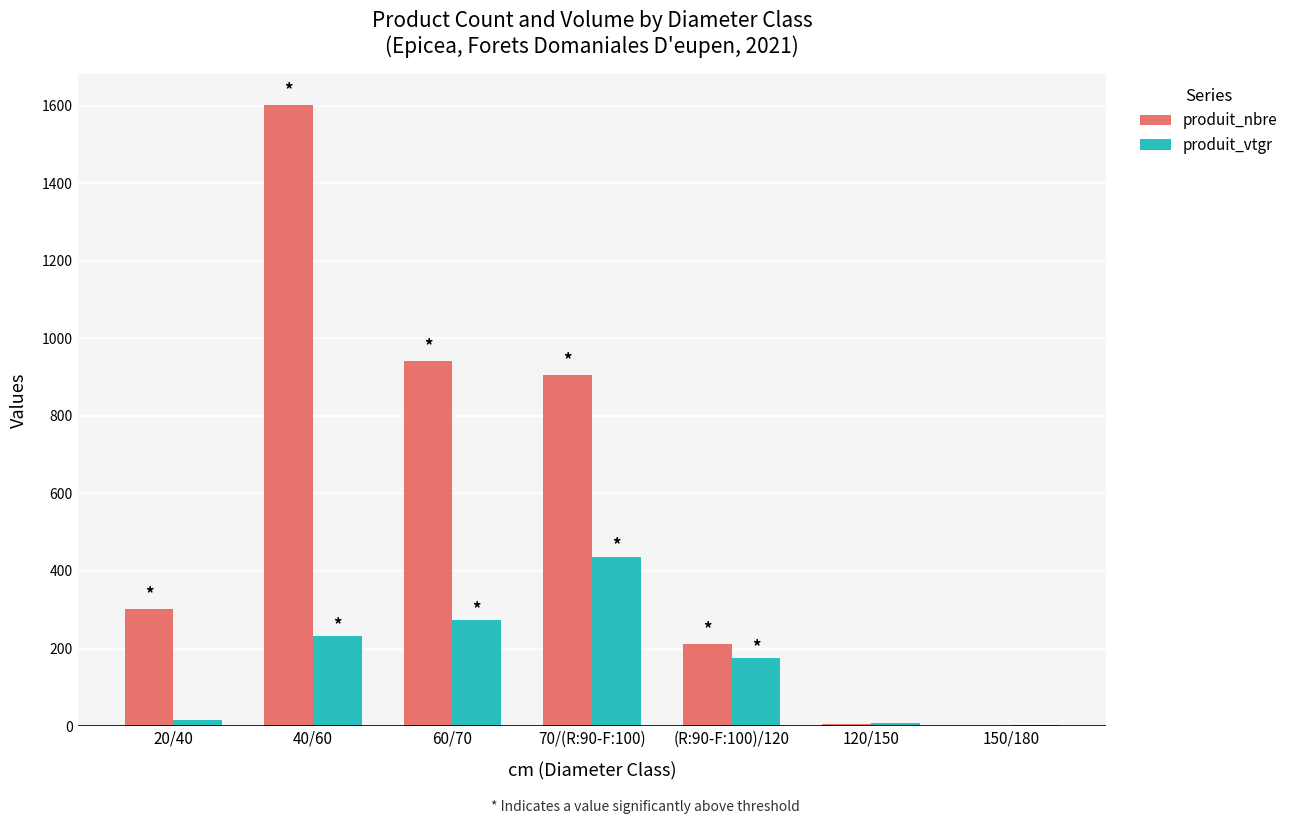

What is the maximum value for produit_vtgr?

437.4